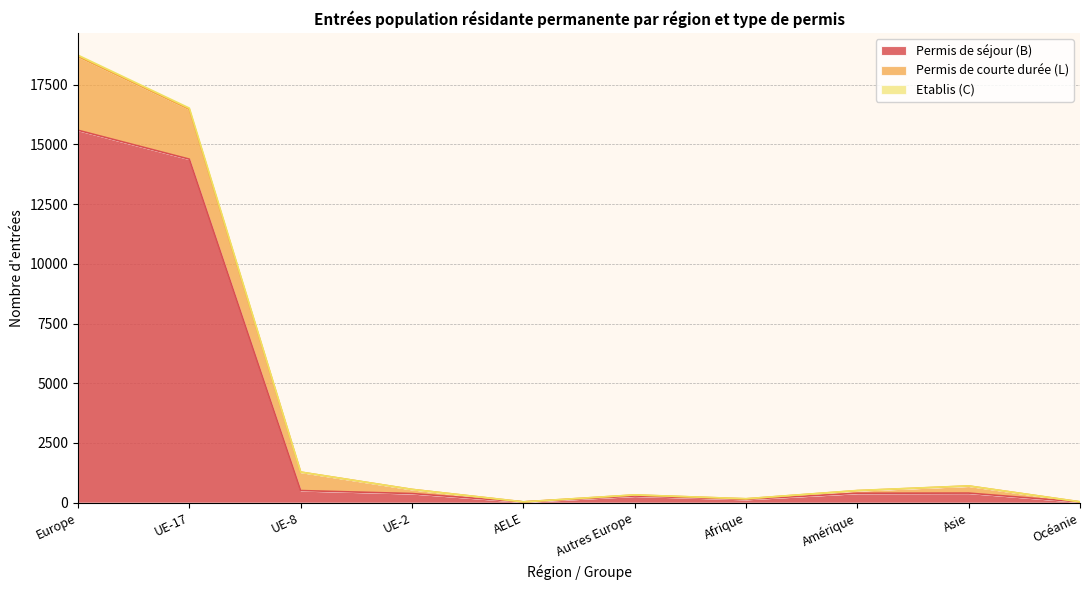

At which category is the sum across all series the highest?

Europe